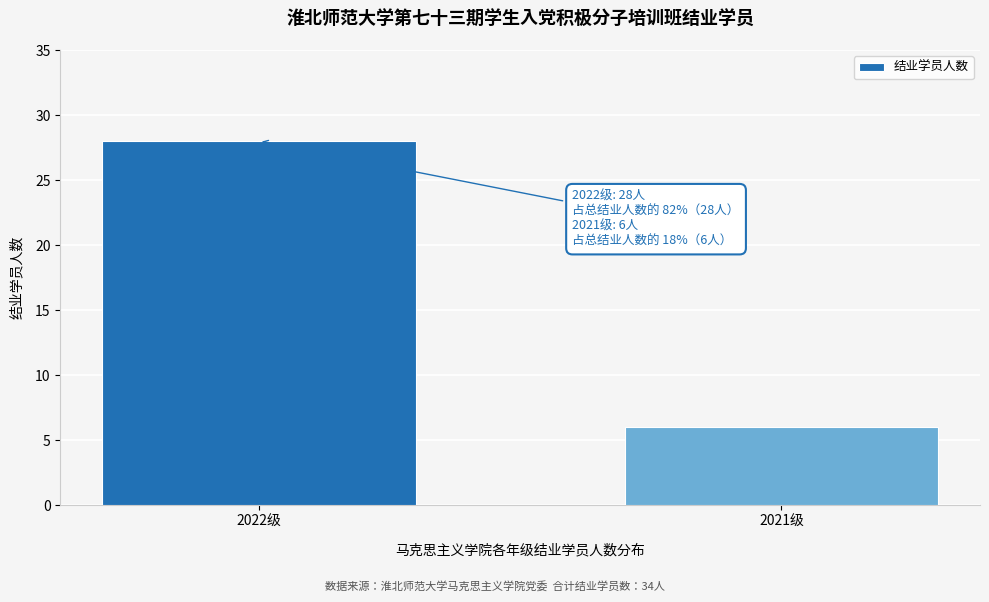

Reading left to right, extract all data points from this chart.

2022级=28	2021级=6